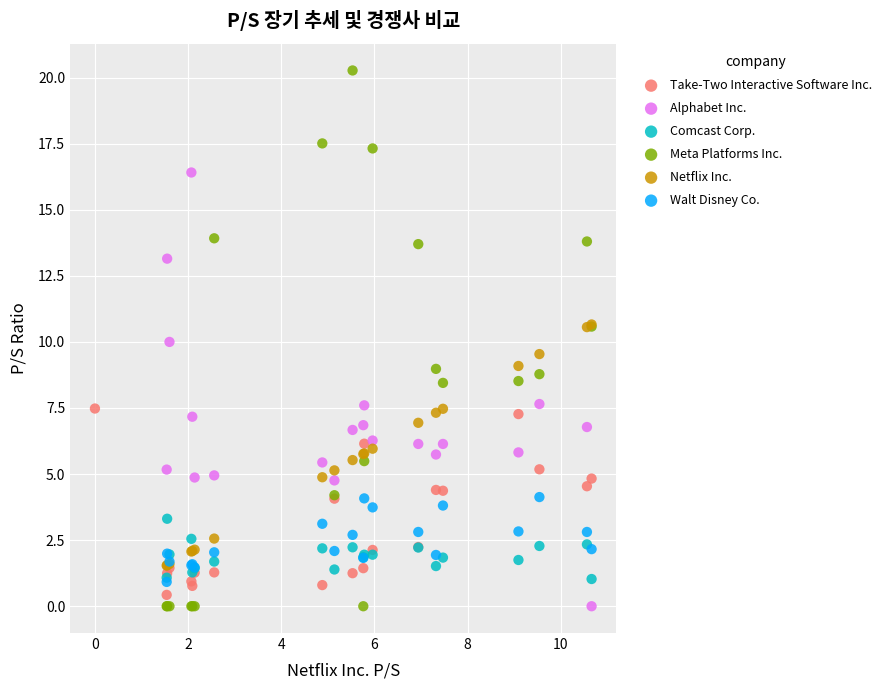

Which series contains the highest Y value?

Meta Platforms Inc.